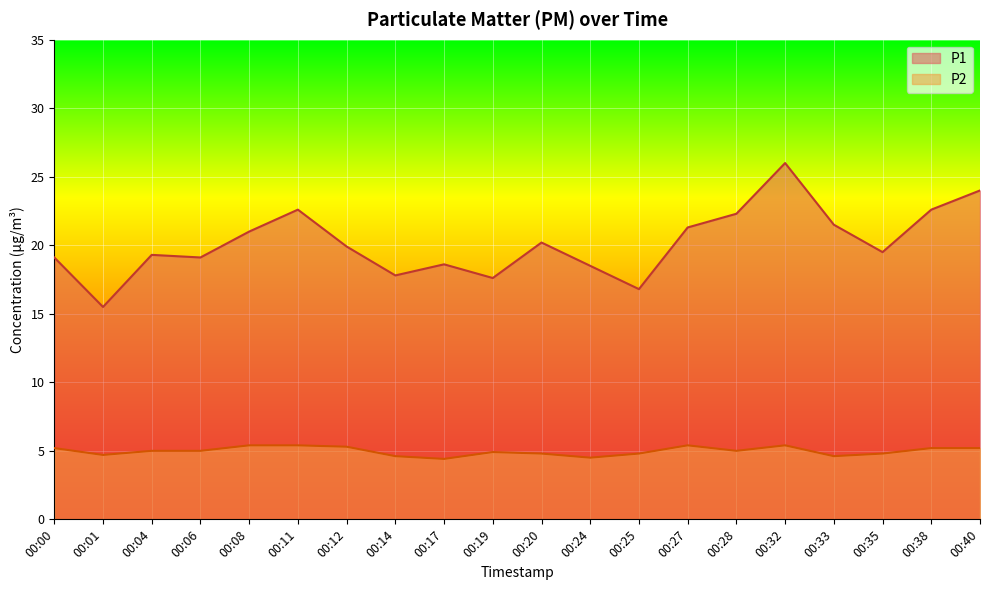

Where is the first local maximum for P1?

00:04